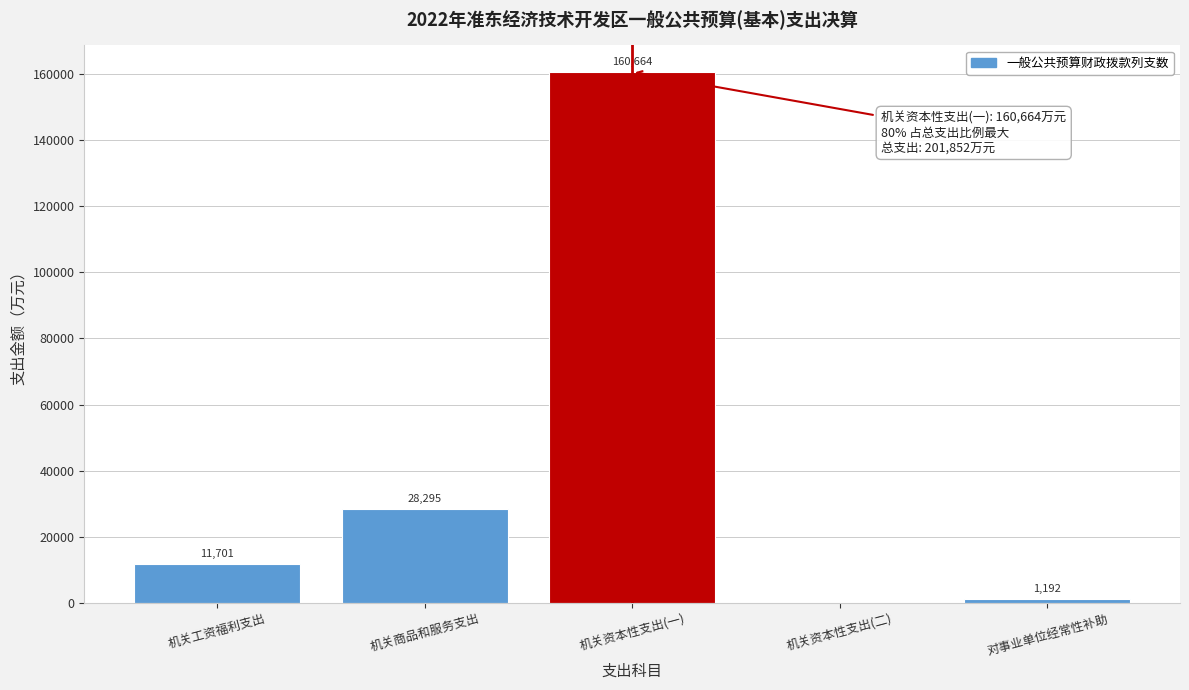

Reading right to left, transcribe all the data shown in this chart.

对事业单位经常性补助=1192	机关资本性支出(二)=0	机关资本性支出(一)=160664	机关商品和服务支出=28295	机关工资福利支出=11701